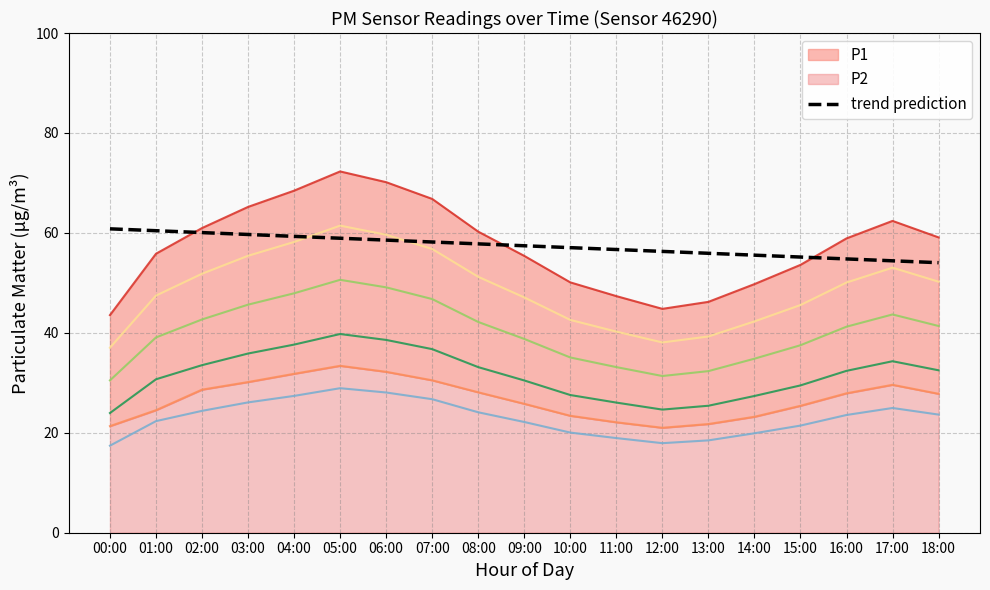

What is the change in value from 09:00 to 13:00?

-1.5